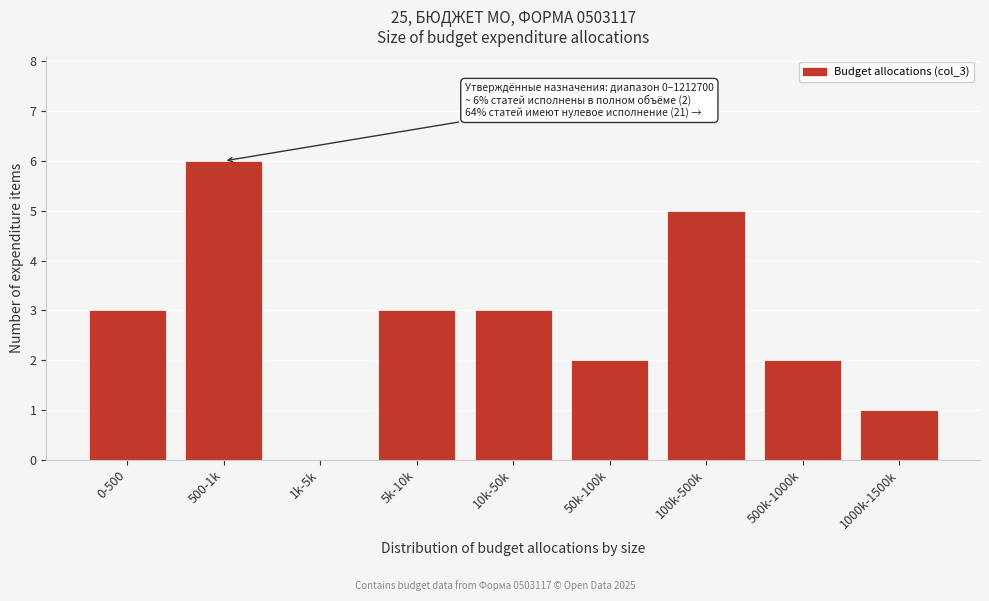

Reading right to left, extract all data points from this chart.

1000k-1500k=1	500k-1000k=2	100k-500k=5	50k-100k=2	10k-50k=3	5k-10k=3	1k-5k=0	500-1k=6	0-500=3